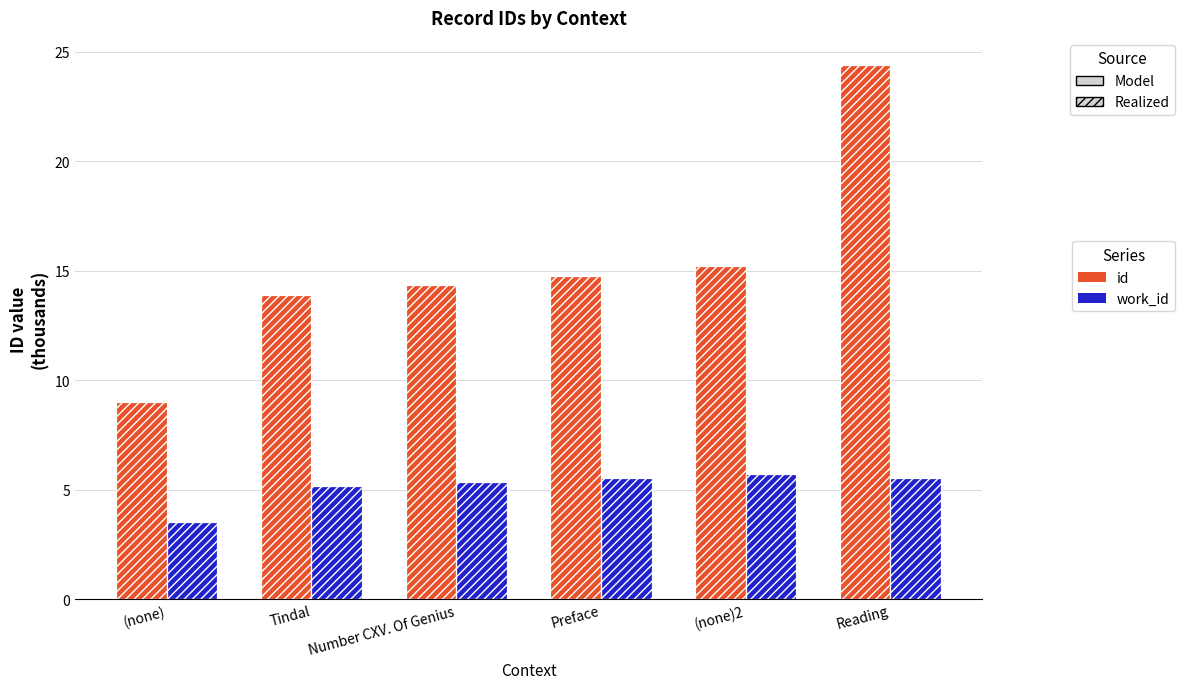

What are all the series names shown in the legend?

id, work_id